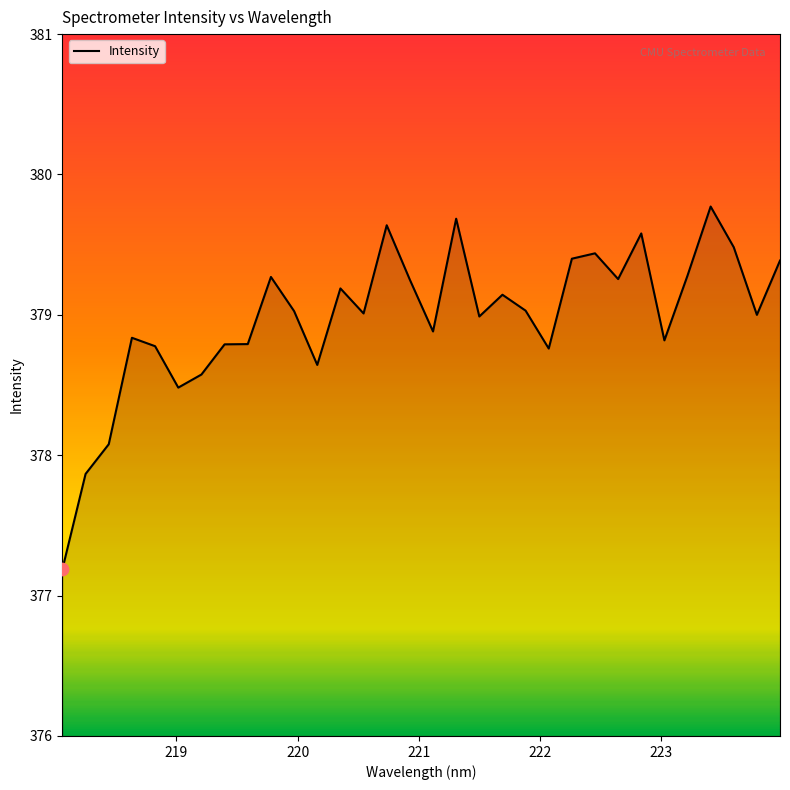

What is the minimum value shown in the chart?

377.2